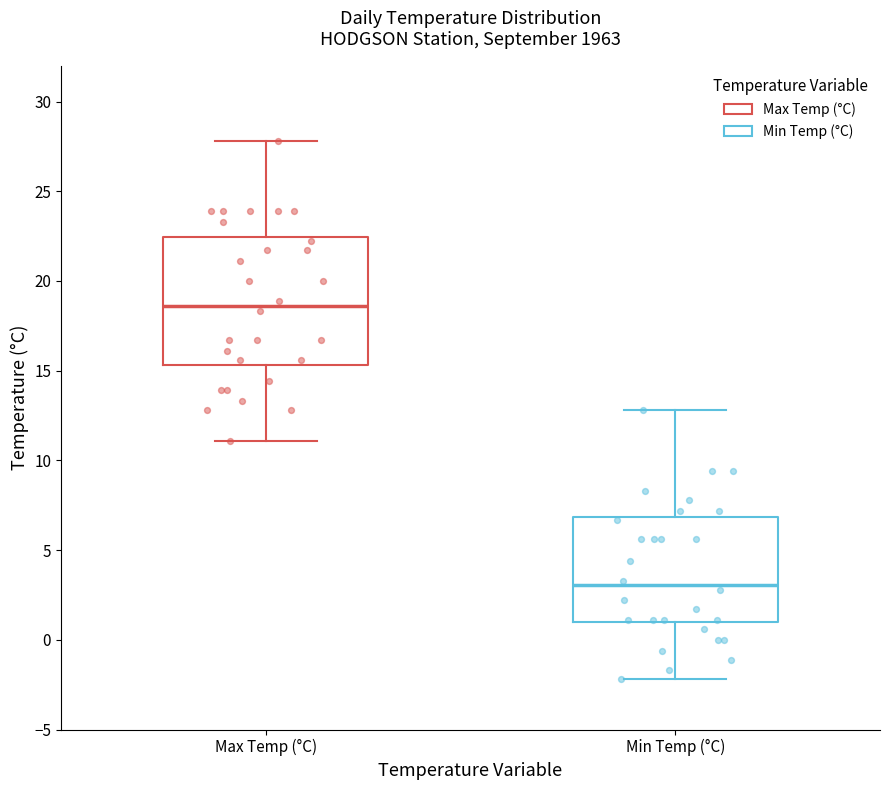

Which box is the tallest, from its lower edge to its upper edge?

Max Temp (°C)